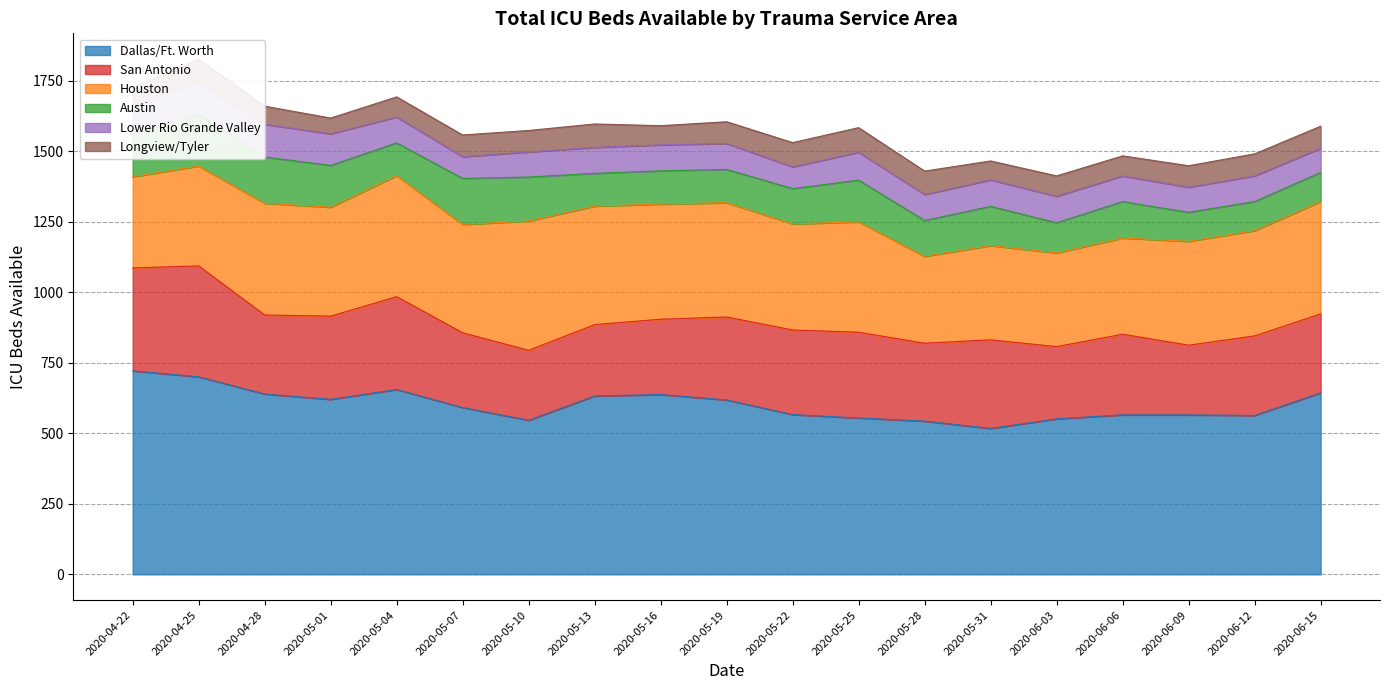

True or false: Lower Rio Grande Valley and Houston cross at least once.

False